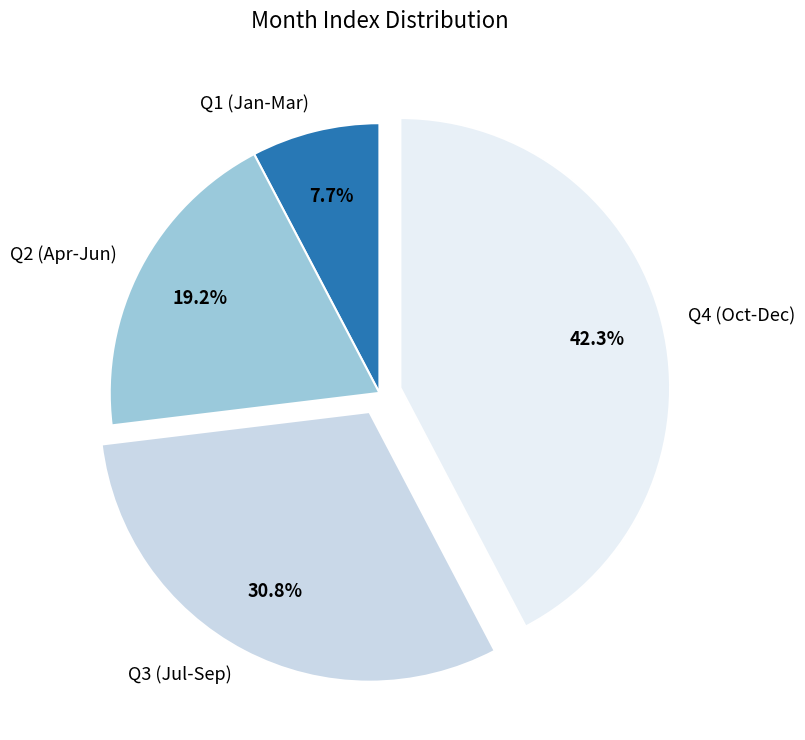

Which category has the smallest portion of the pie?

Q1 (Jan-Mar)